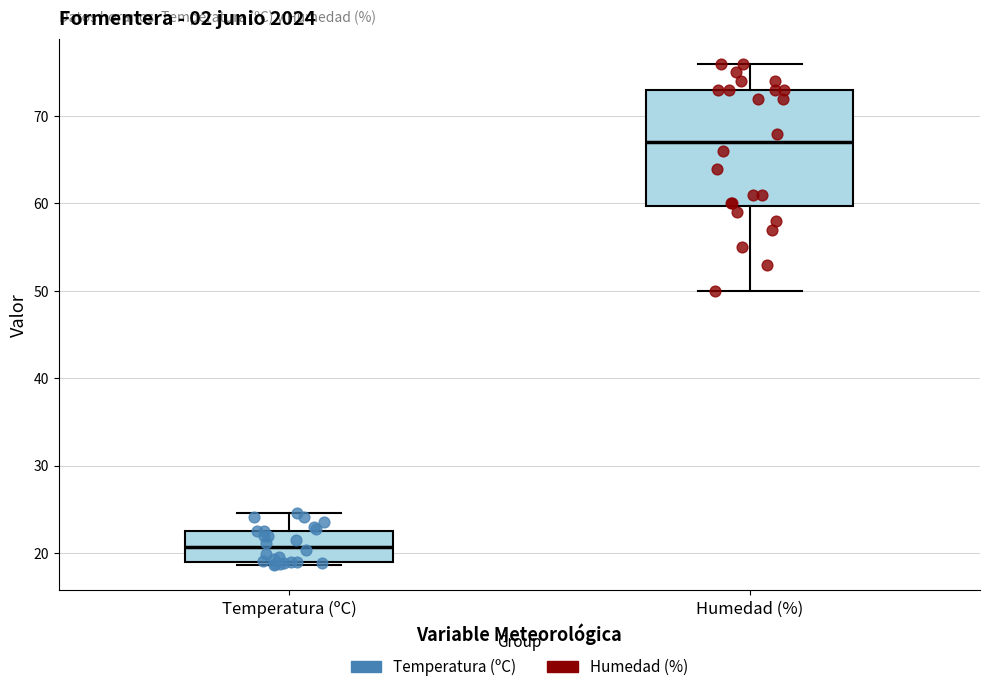

Reading left to right, transcribe this box plot: for each box, give where its median line is, the range the box spans, and where its two whiskers end, as read against the y-axis. The values are not printed on the chart, so give them approximately, as read against the axis.

Temperatura (ºC): median 21, box 19 to 23, whiskers 19 (just below the box's lower edge) to 25
Humedad (%): median 67, box 60 to 73, whiskers 50 to 76